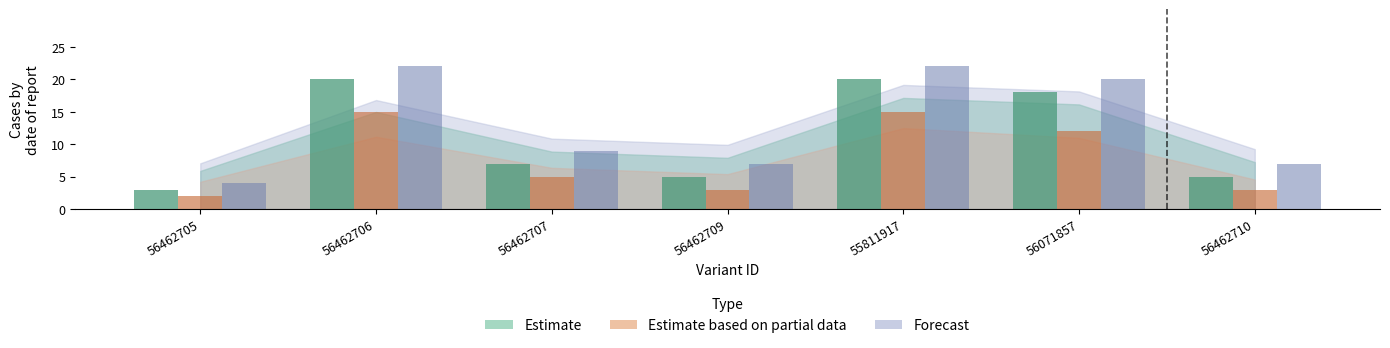

Reading left to right, extract all data points from this chart.

Estimate: 56462705=3	56462706=20	56462707=7	56462709=5	55811917=20	56071857=18	56462710=5
Estimate based on partial data: 56462705=2	56462706=15	56462707=5	56462709=3	55811917=15	56071857=12	56462710=3
Forecast: 56462705=4	56462706=22	56462707=9	56462709=7	55811917=22	56071857=20	56462710=7